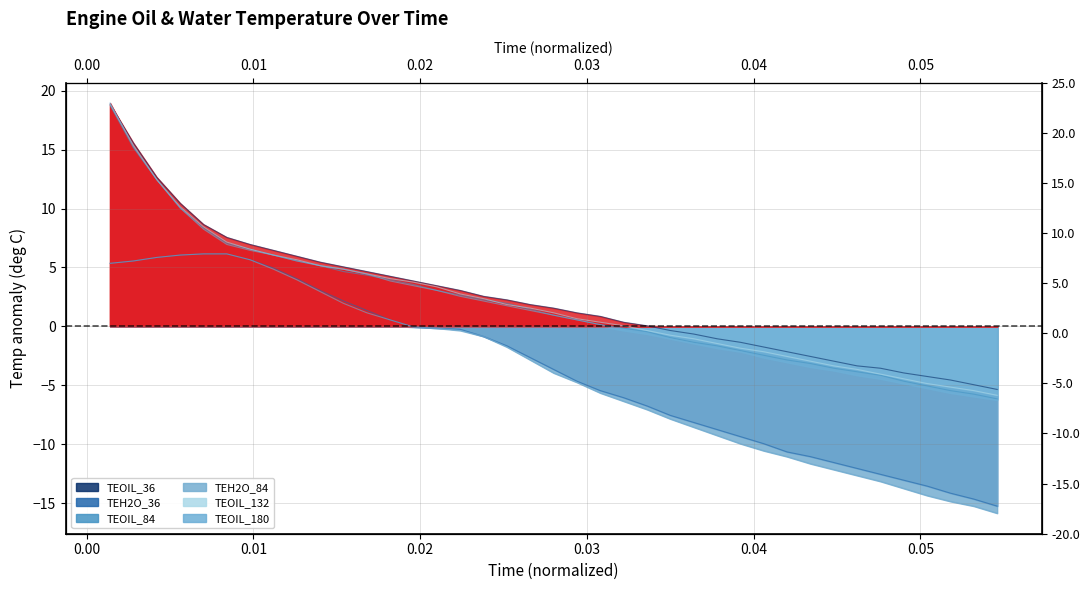

Reading left to right, list all the values displayed in this chart.

TEOIL_36: 18.9	15.6	12.7	10.5	8.7	7.6	7.0	6.5	6.0	5.5	5.1	4.7	4.3	3.9	3.5	3.1	2.6	2.3	1.9	1.6	1.2	0.9	0.4	0.1	-0.3	-0.6	-1.0	-1.3	-1.7	-2.1	-2.5	-2.9	-3.3	-3.5	-3.9	-4.2	-4.5	-4.9	-5.3
TEH2O_36: 5.4	5.6	5.9	6.1	6.2	6.2	5.7	5.0	4.1	3.1	2.2	1.4	0.6	-0.0	-0.1	-0.2	-0.8	-1.6	-2.6	-3.6	-4.6	-5.4	-6.0	-6.7	-7.5	-8.1	-8.7	-9.3	-9.9	-10.6	-11.0	-11.5	-12.0	-12.5	-13.0	-13.5	-14.1	-14.6	-15.2
TEOIL_84: 18.8	15.2	12.5	10.1	8.4	7.1	6.6	6.1	5.6	5.2	4.7	4.4	4.0	3.6	3.1	2.7	2.3	2.0	1.5	1.0	0.6	0.2	-0.1	-0.4	-0.9	-1.3	-1.6	-2.0	-2.4	-2.8	-3.1	-3.5	-3.8	-4.1	-4.6	-5.0	-5.4	-5.7	-6.1
TEH2O_84: 5.4	5.6	5.9	6.1	6.2	6.2	5.7	4.9	4.0	3.0	2.0	1.2	0.6	-0.0	-0.1	-0.3	-0.8	-1.7	-2.8	-3.9	-4.7	-5.6	-6.3	-7.0	-7.8	-8.5	-9.2	-9.9	-10.5	-11.0	-11.6	-12.1	-12.6	-13.1	-13.7	-14.3	-14.8	-15.2	-15.8
TEOIL_132: 18.9	15.4	12.5	10.2	8.5	7.2	6.6	6.1	5.7	5.2	4.9	4.5	4.1	3.8	3.4	2.8	2.4	1.9	1.6	1.2	0.7	0.4	0.1	-0.3	-0.7	-1.0	-1.4	-1.8	-2.1	-2.5	-2.9	-3.3	-3.6	-4.0	-4.4	-4.8	-5.1	-5.4	-5.8
TEOIL_180: 19.0	15.3	12.5	10.1	8.3	7.0	6.5	6.1	5.6	5.2	4.9	4.5	3.9	3.5	3.1	2.6	2.2	1.8	1.4	1.0	0.6	0.2	-0.3	-0.6	-1.0	-1.4	-1.8	-2.1	-2.6	-3.0	-3.4	-3.7	-4.1	-4.4	-4.8	-5.2	-5.6	-5.9	-6.2